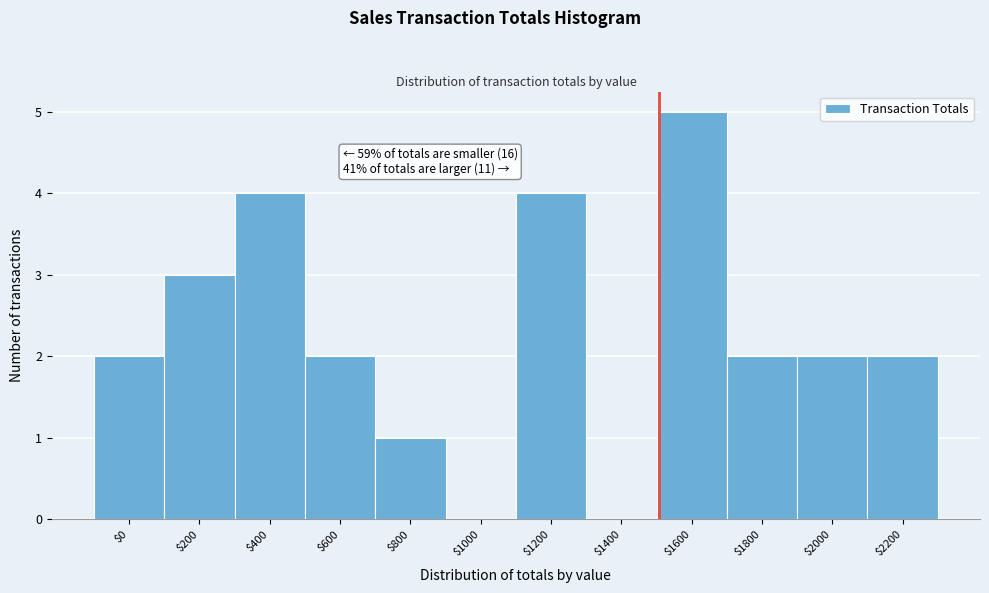

What is the sum of all values?

27